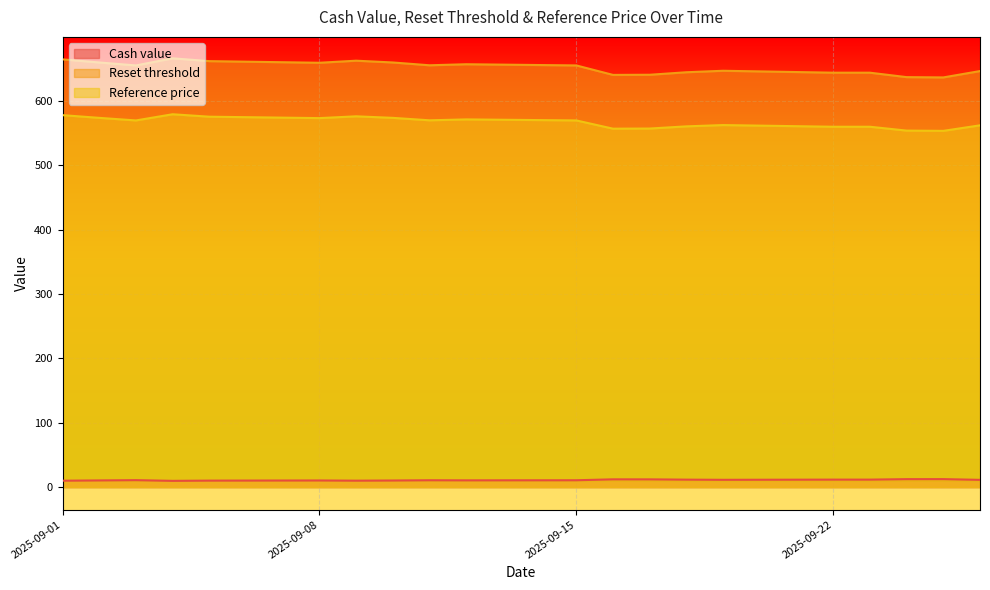

What is the approximate value of Cash value at 2025-09-22?

11.6